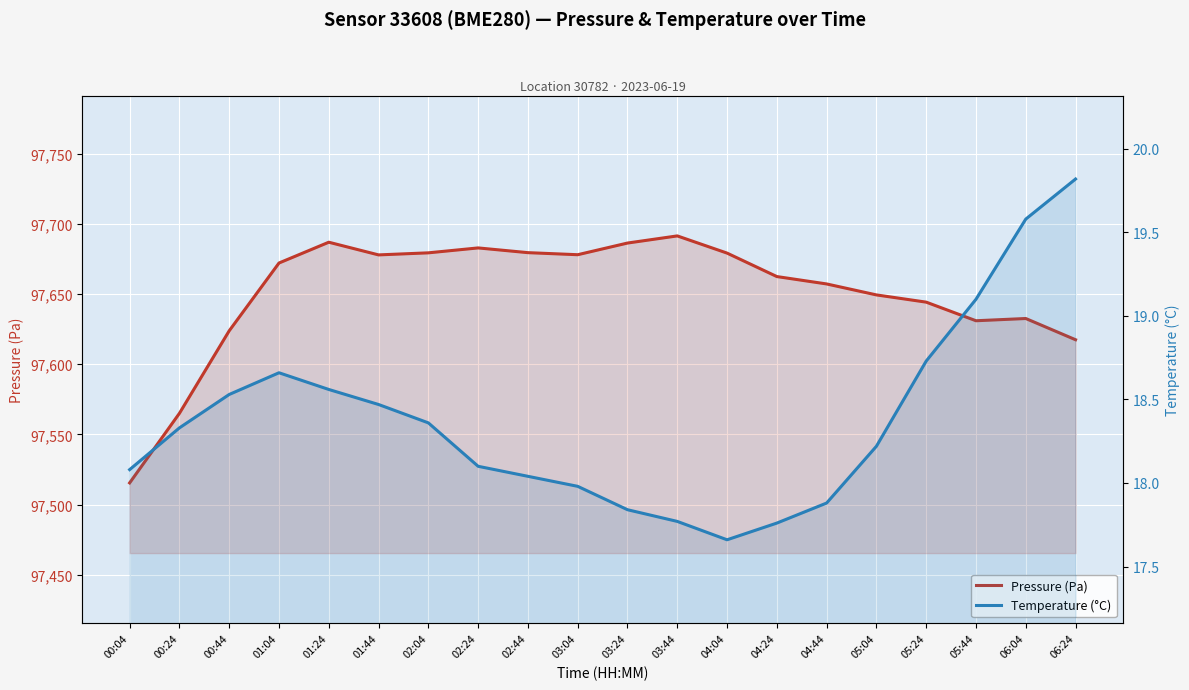

Reading left to right, extract all data points from this chart.

Pressure (Pa): 97515.4	97565.0	97623.8	97672.0	97686.8	97677.8	97679.3	97682.8	97679.4	97677.9	97686.2	97691.3	97679.1	97662.4	97657.1	97649.3	97644.2	97630.9	97632.5	97617.4
Temperature (°C): 18.1	18.3	18.5	18.7	18.6	18.5	18.4	18.1	18.0	18.0	17.8	17.8	17.7	17.8	17.9	18.2	18.7	19.1	19.6	19.8